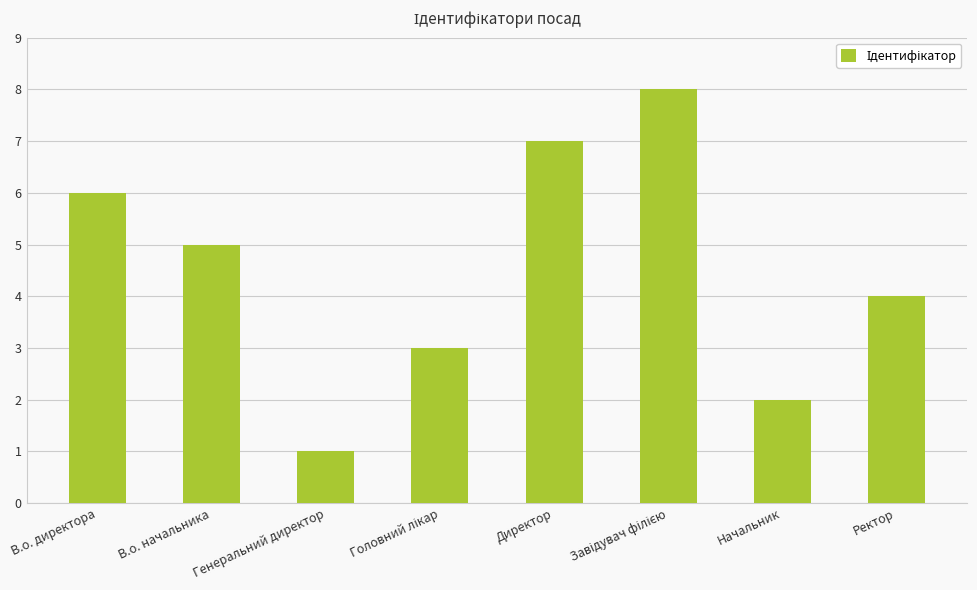

What is the change in value from В.о. директора to Генеральний директор?

-5